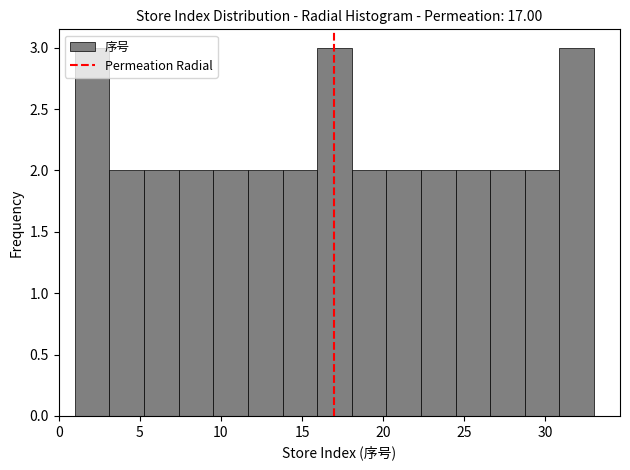

Reading left to right, list every bar in this chart as the range it spans on the x-axis followed by its height. Neither the bar edges nor the heights are printed on the chart, so give them approximately, as read against the axes.

1.0 to 3.0: 3
3.0 to 5.5: 2
5.5 to 7.5: 2
7.5 to 9.5: 2
9.5 to 11.5: 2
11.5 to 14.0: 2
14.0 to 16.0: 2
16.0 to 18.0: 3
18.0 to 20.0: 2
20.0 to 22.5: 2
22.5 to 24.5: 2
24.5 to 26.5: 2
26.5 to 28.5: 2
28.5 to 31.0: 2
31.0 to 33.0: 3